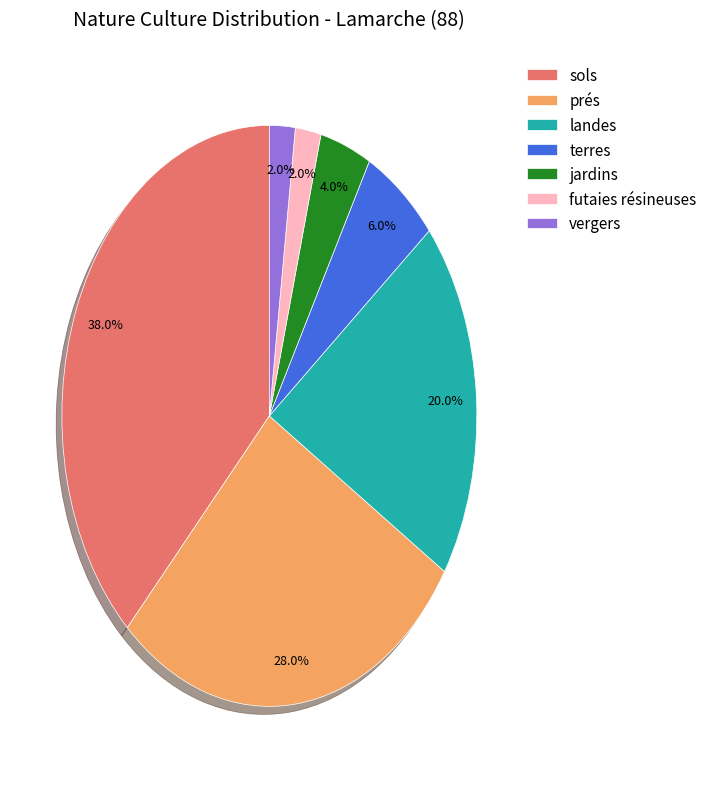

Which has a higher value, sols or futaies résineuses?

sols